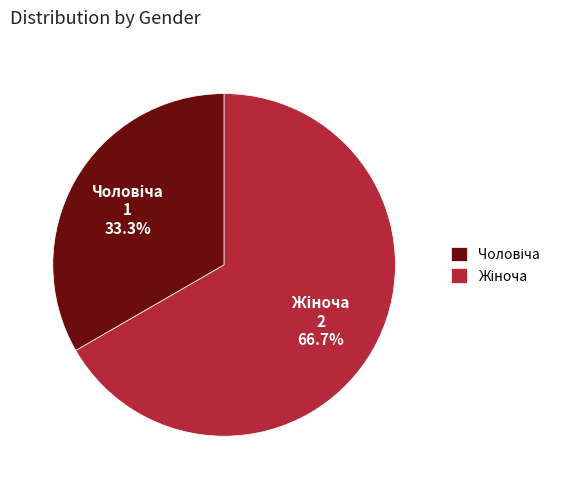

Is there a majority slice in this chart?

Yes